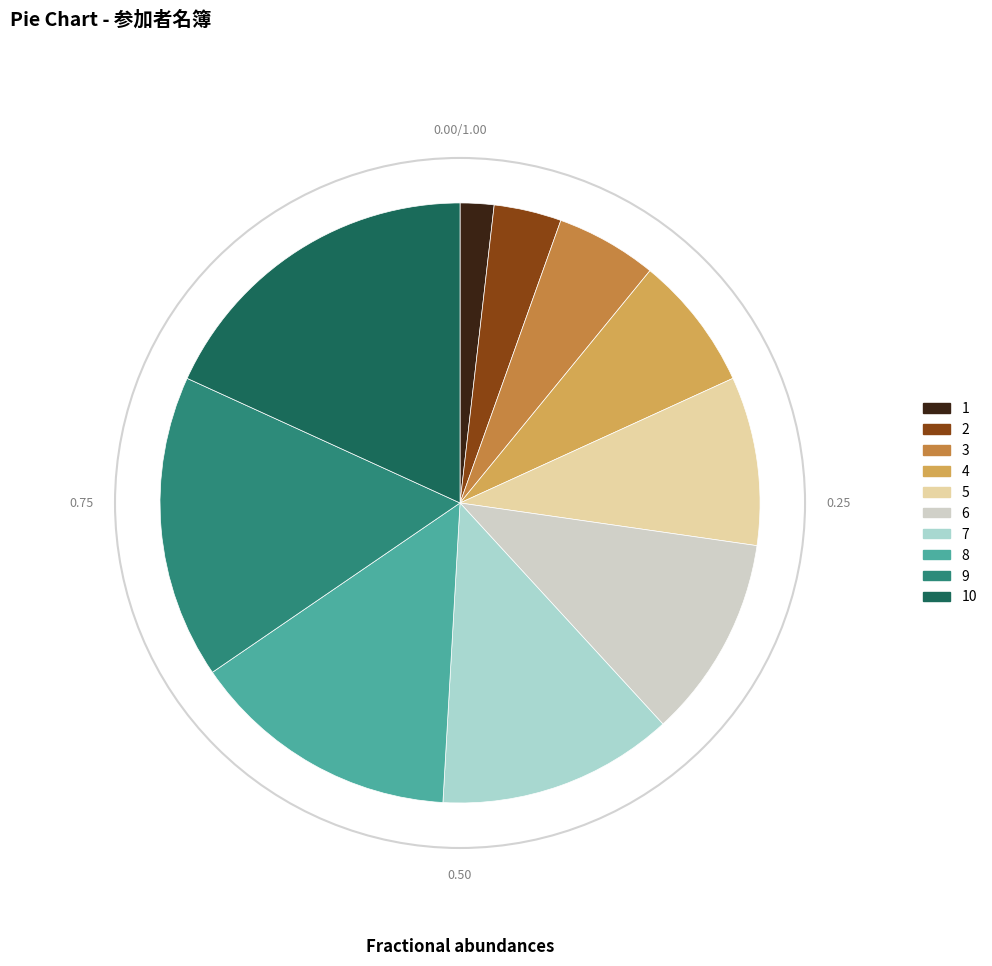

Does 4 represent more than half of the total?

No